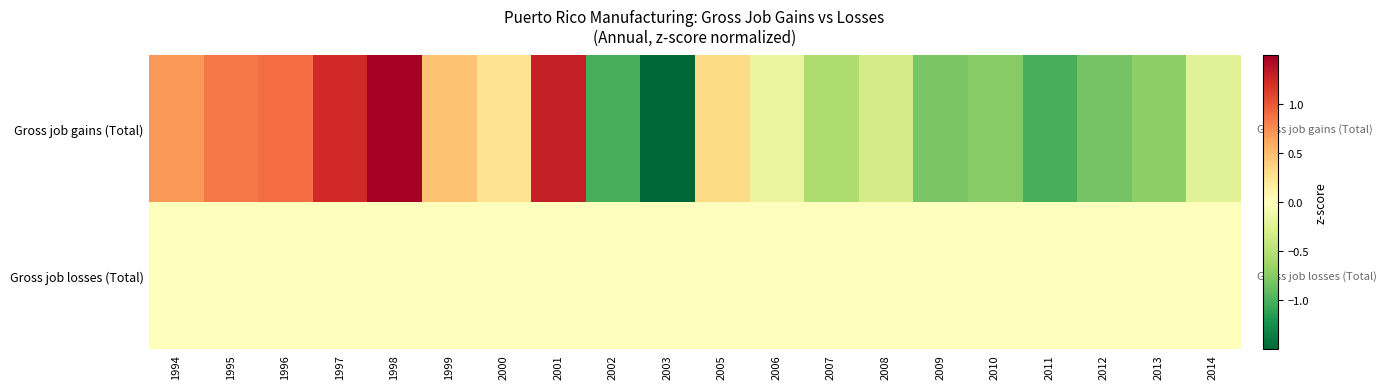

Between 2007 and 1999, which is larger?

1999